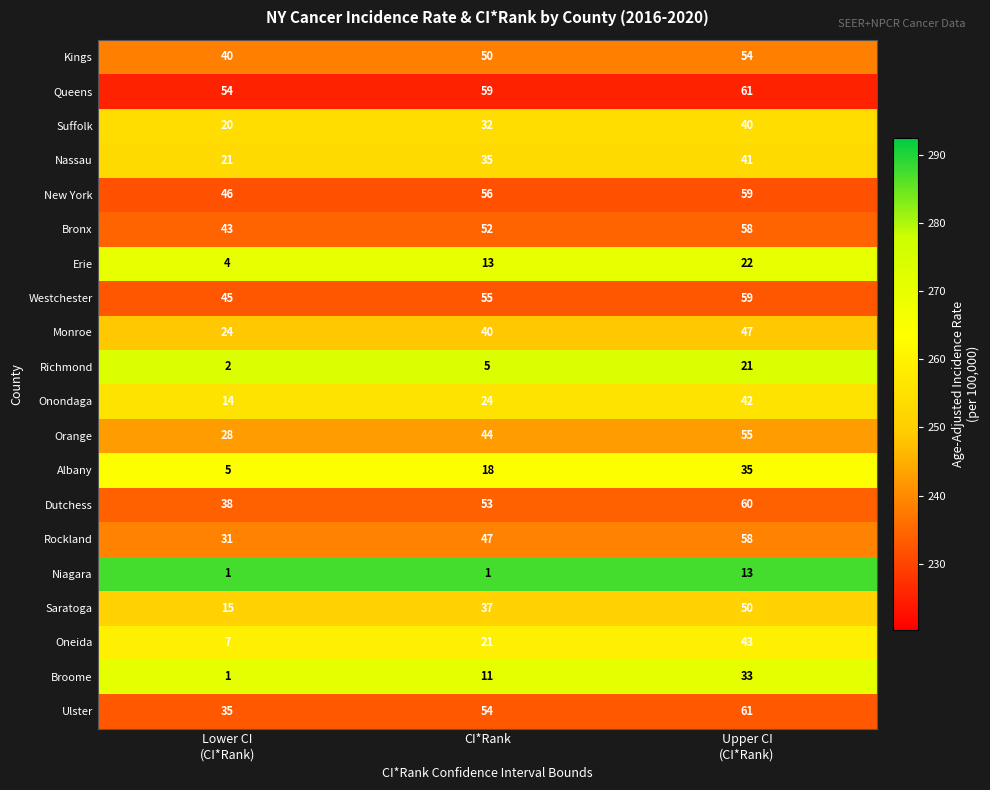

Which series has the largest range (max minus min)?

Oneida